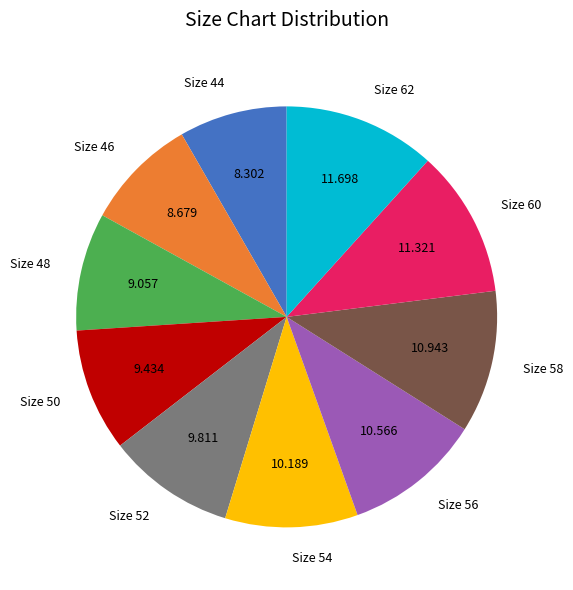

Do Size 48 and Size 50 together represent more than half of the pie?

No